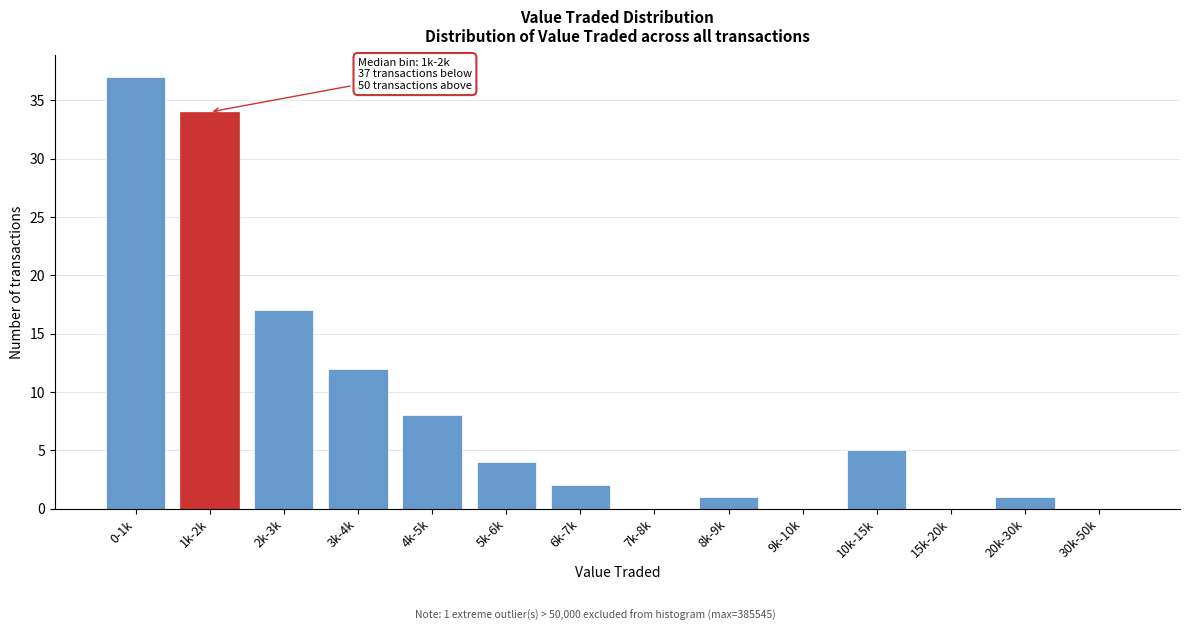

Reading left to right, what are all the values shown in this chart?

0-1k=37	1k-2k=34	2k-3k=17	3k-4k=12	4k-5k=8	5k-6k=4	6k-7k=2	7k-8k=0	8k-9k=1	9k-10k=0	10k-15k=5	15k-20k=0	20k-30k=1	30k-50k=0